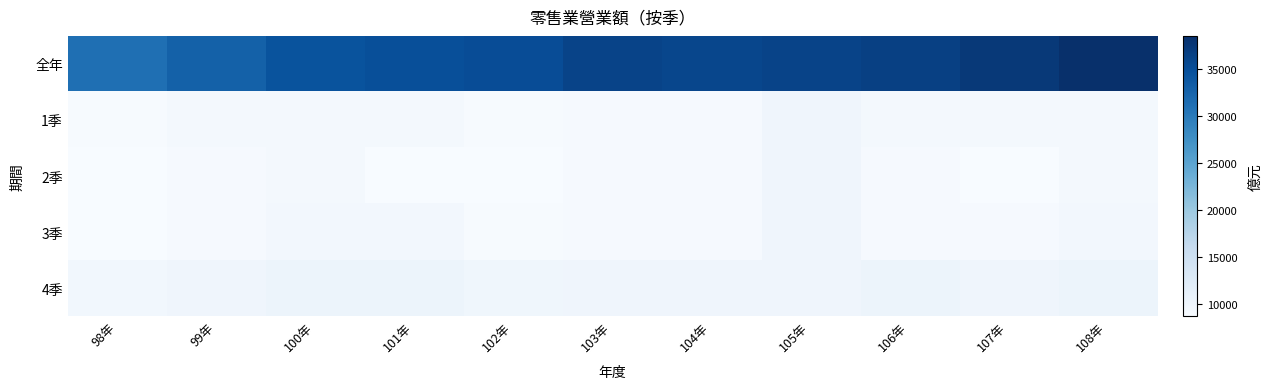

Reading left to right, extract all data points from this chart.

全年: 98年=31292.4	99年=32875.9	100年=34552.4	101年=34938.6	102年=35208.7	103年=36209.1	104年=35862.6	105年=36243.7	106年=36562.5	107年=37370.9	108年=38522.8
1季: 98年=8924.9	99年=9343.8	100年=9296.9	101年=9239.7	102年=8965.3	103年=9046.7	104年=9045.3	105年=9935.2	106年=9343.8	107年=9239.7	108年=9297.0
2季: 98年=8860.4	99年=9046.7	100年=9402.6	101年=8861.5	102年=8749.1	103年=9046.7	104年=9045.3	105年=9935.2	106年=9046.7	107年=8861.5	108年=9402.6
3季: 98年=8855.3	99年=9045.3	100年=9473.9	101年=9473.9	102年=8936.6	103年=9045.3	104年=9045.3	105年=9935.2	106年=9045.3	107年=9045.3	108年=9473.9
4季: 98年=9603.2	99年=9935.2	100年=10349.3	101年=10349.3	102年=9911.5	103年=9935.2	104年=9935.2	105年=9935.2	106年=10349.3	107年=9935.2	108年=10349.3